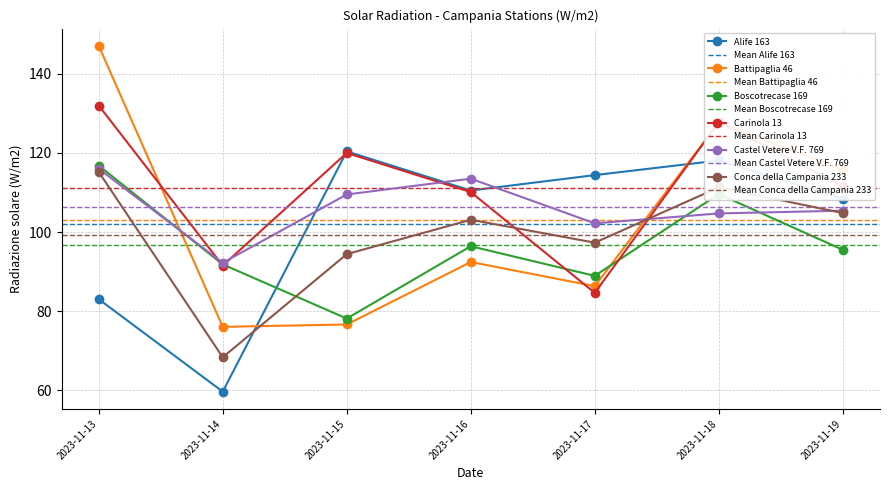

At how many categories does at least one series exceed 137?

1